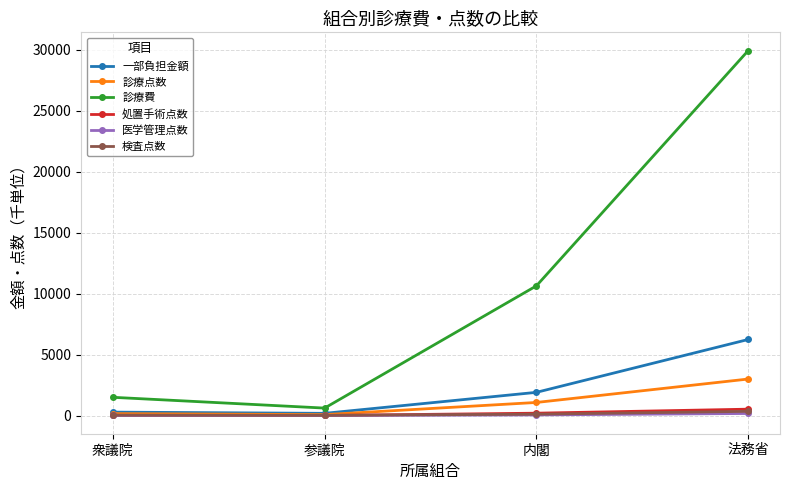

What is the maximum value for 処置手術点数?

521.3